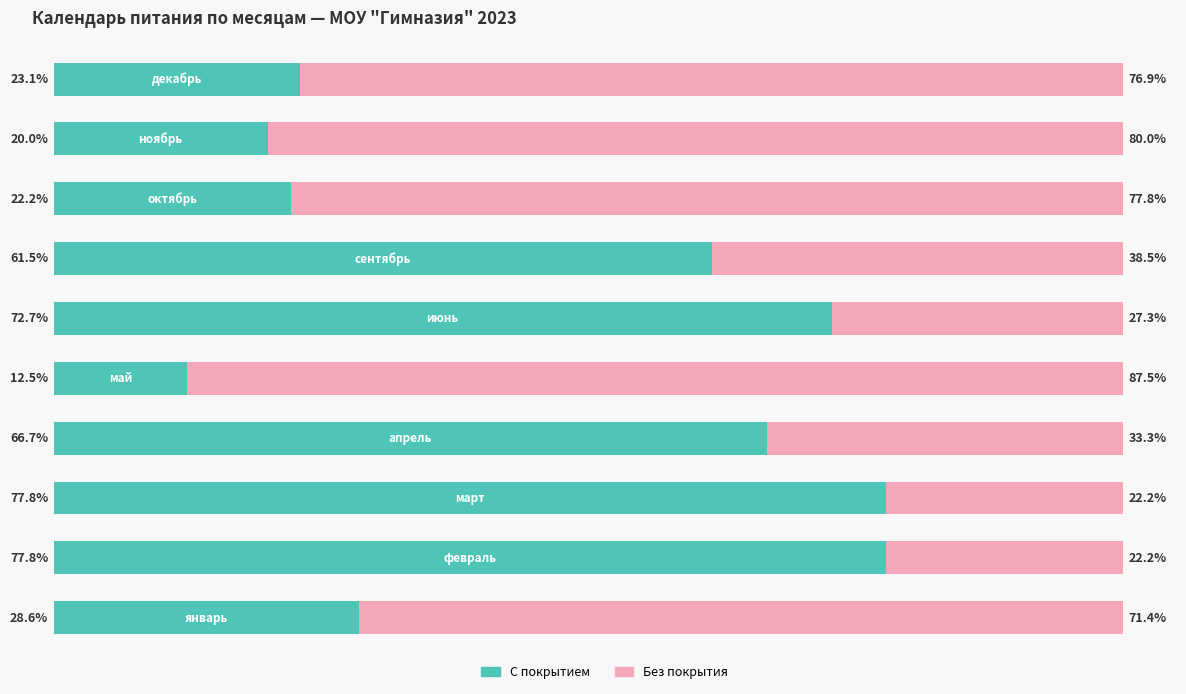

At how many categories does at least one series exceed 49?

10